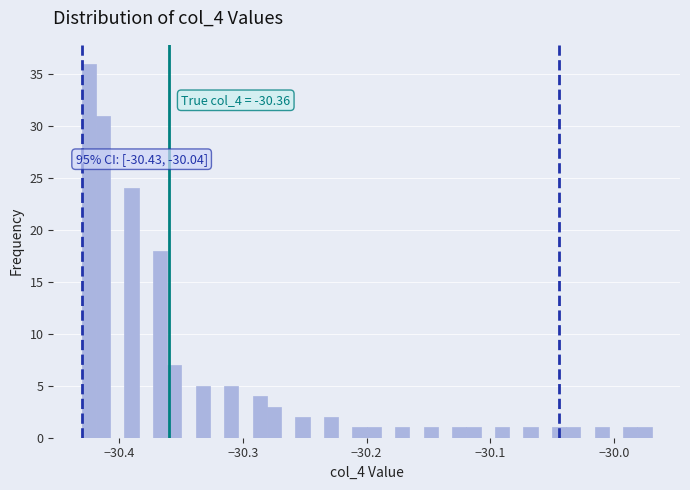

Read against the x-axis, roughly where is the centre of the tallest bar?

-30.42